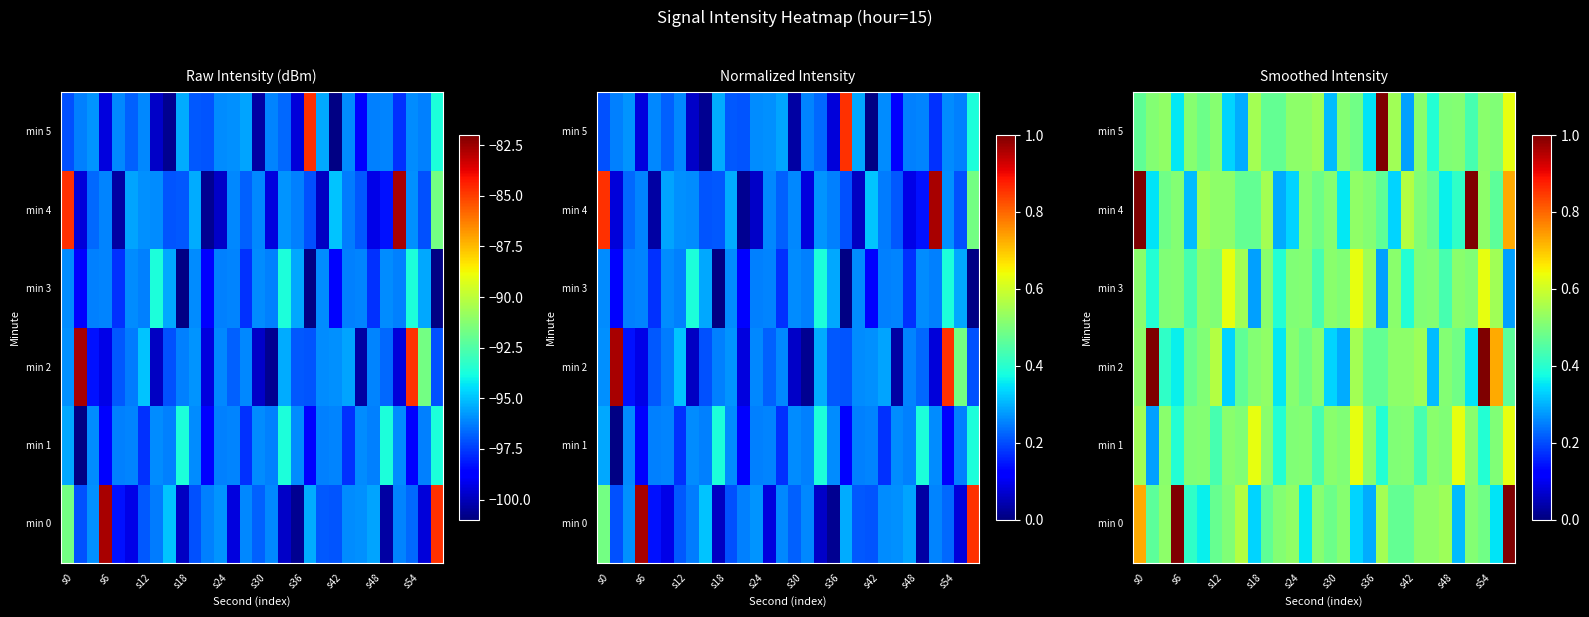

What is the difference between the highest and lowest values at 22?

0.1